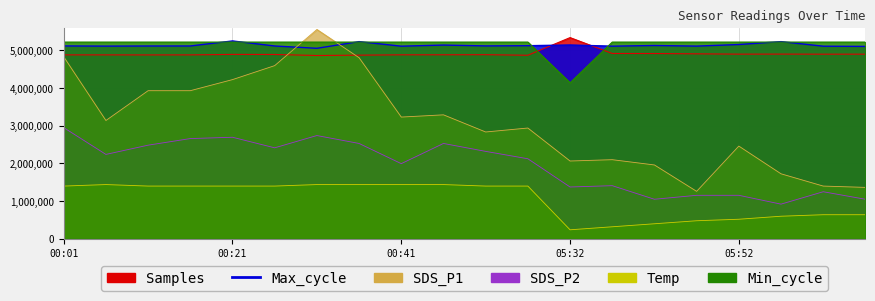

True or false: Samples has more than 2 points higher than both neighbors.

True